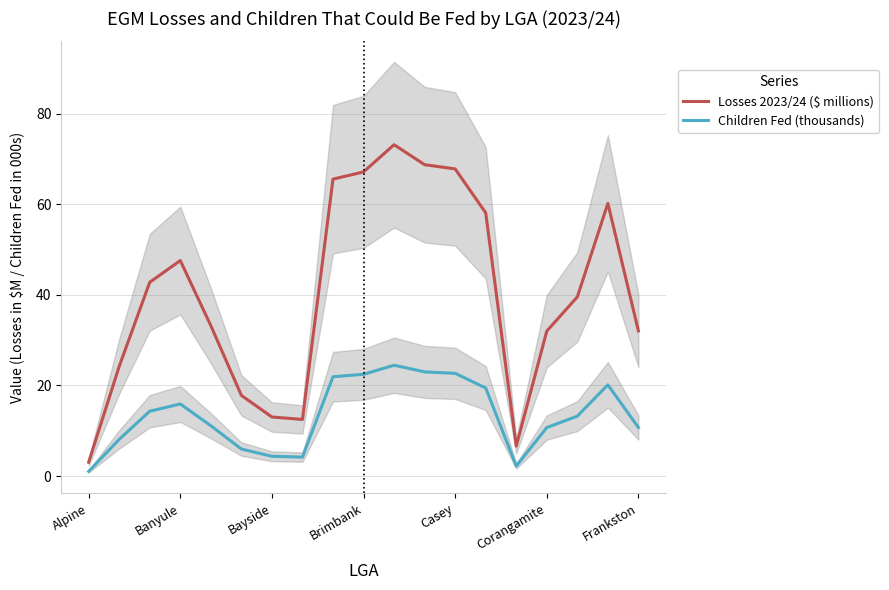

In Losses 2023/24 ($ millions), how many points are lower than both neighbors (excluding endpoints)?

2